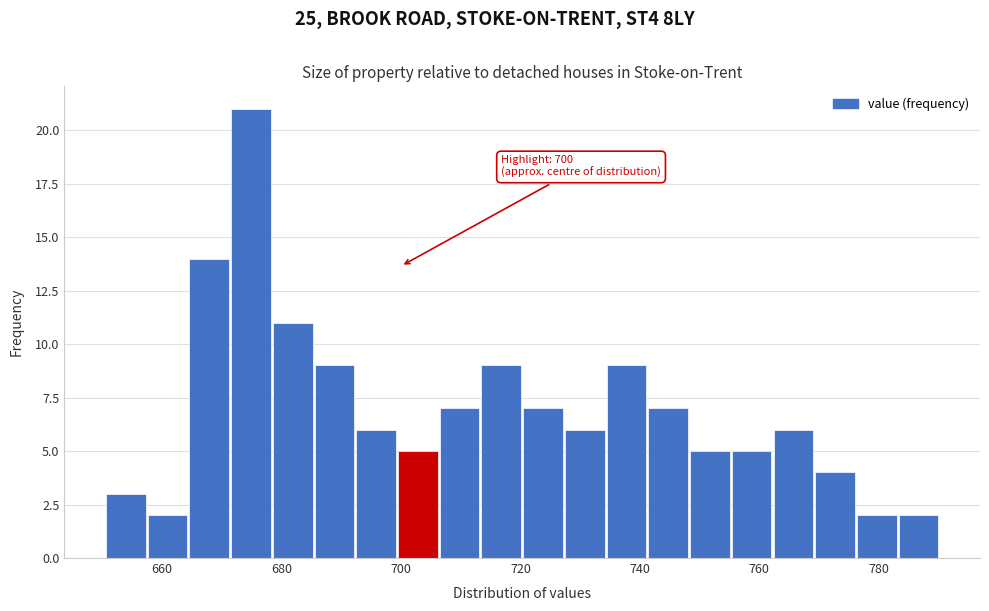

Read against the x-axis, roughly where is the centre of the tallest bar?

674